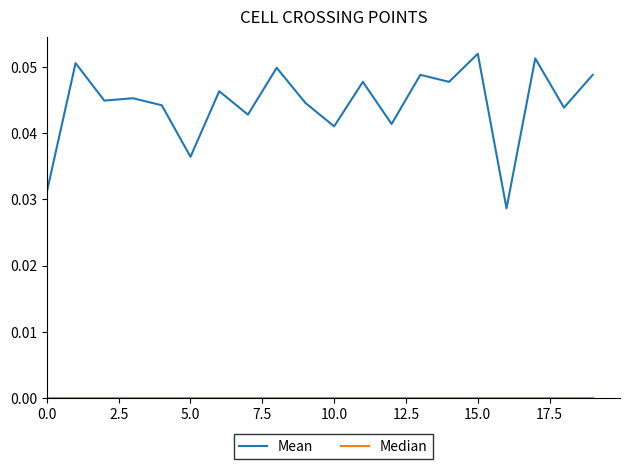

Which series has the largest total across all categories?

Mean